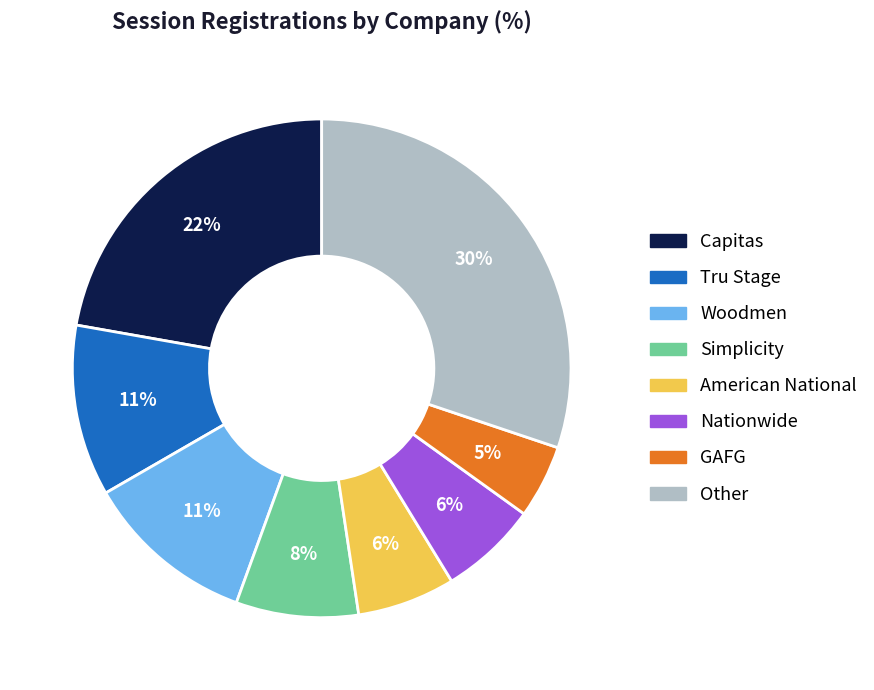

Which category has the biggest portion of the pie?

Other